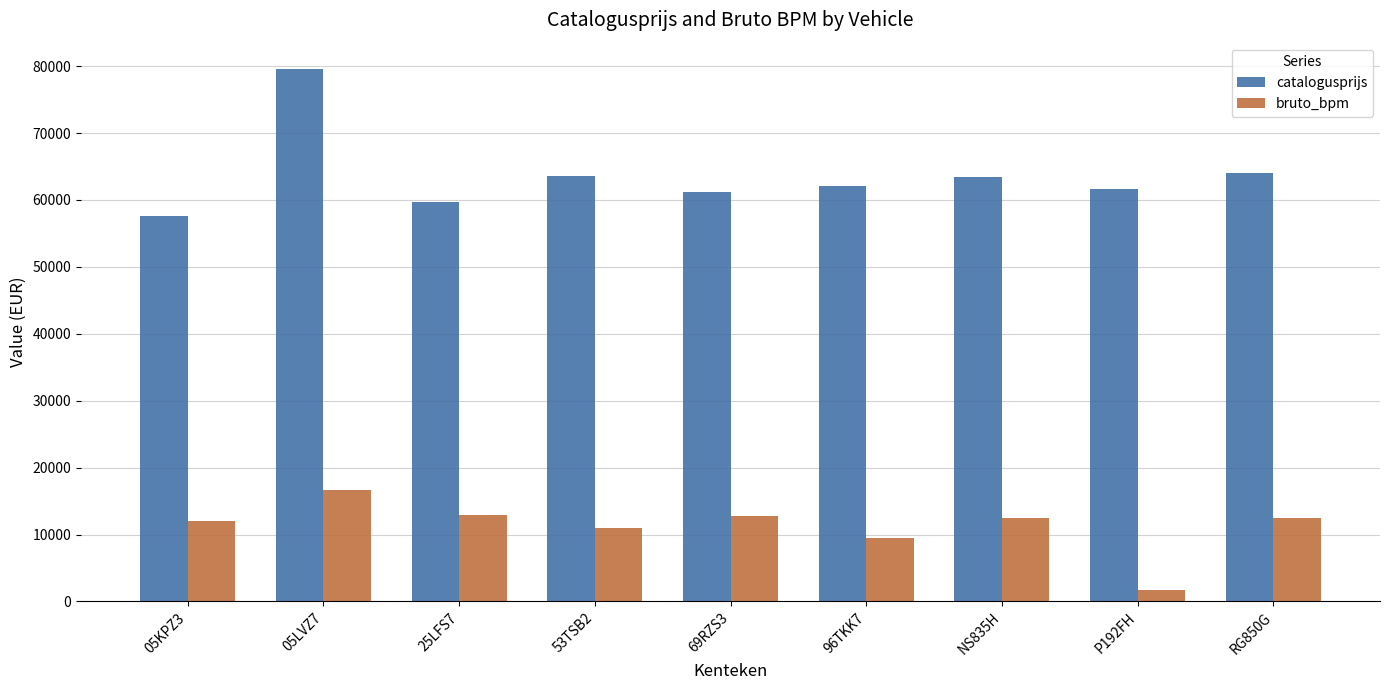

Does the chart contain stacked bars?

No